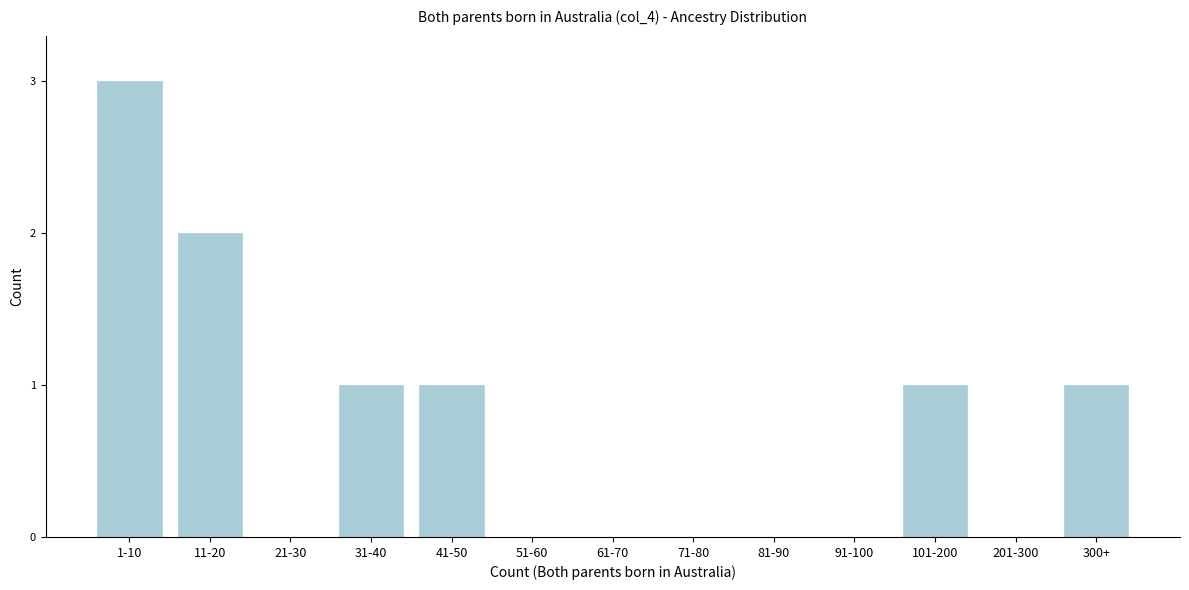

Reading right to left, transcribe all the data shown in this chart.

300+=1	201-300=0	101-200=1	91-100=0	81-90=0	71-80=0	61-70=0	51-60=0	41-50=1	31-40=1	21-30=0	11-20=2	1-10=3